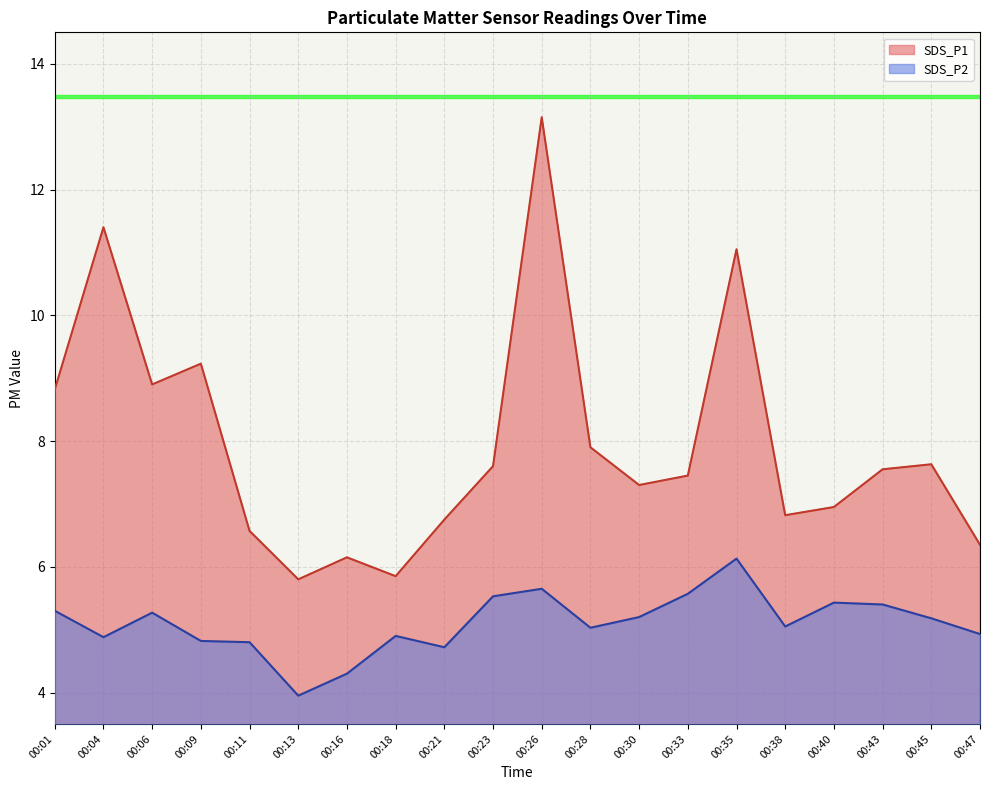

What is the difference between the maximum and second lowest values in the SDS_P1 series?

7.3